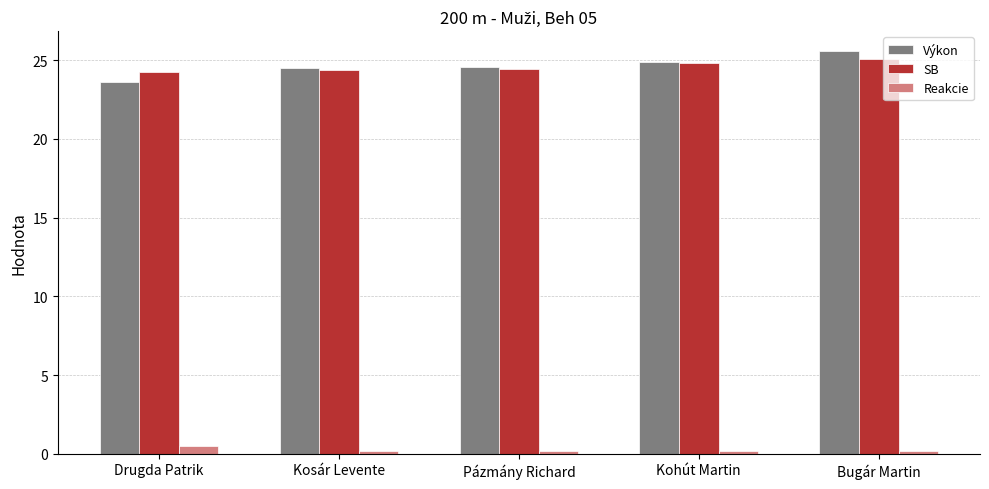

Rank the series by their maximum value, from highest to lowest.

Výkon, SB, Reakcie